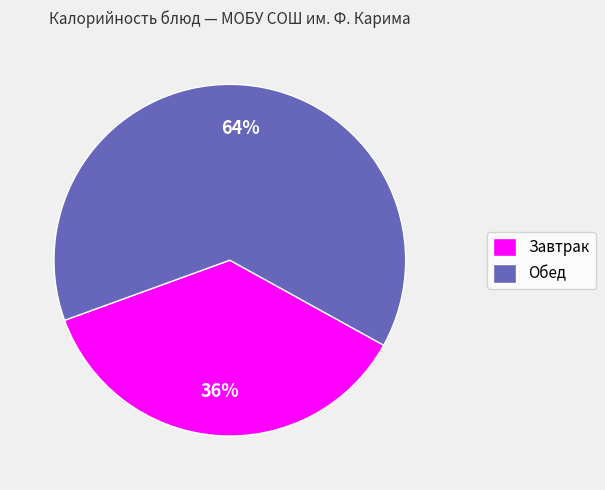

What percentage is the Завтрак slice, to the nearest percent?

36%